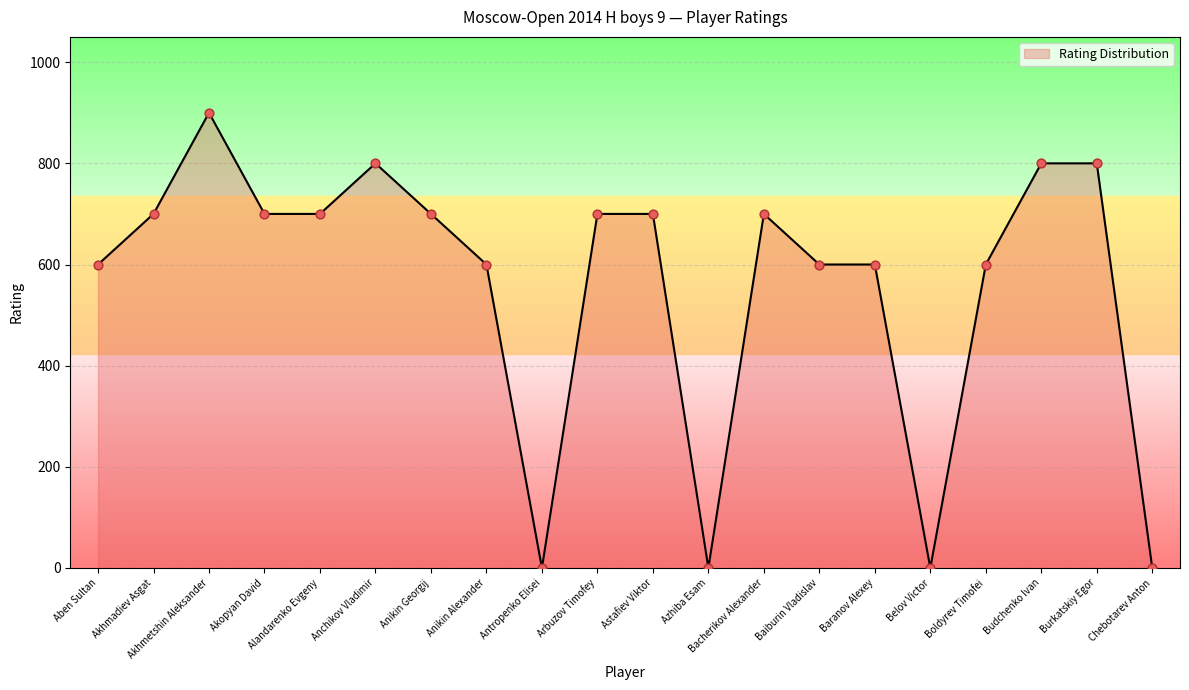

What is the ratio of the value at Akopyan David to the value at Bacherikov Alexander?

1.0